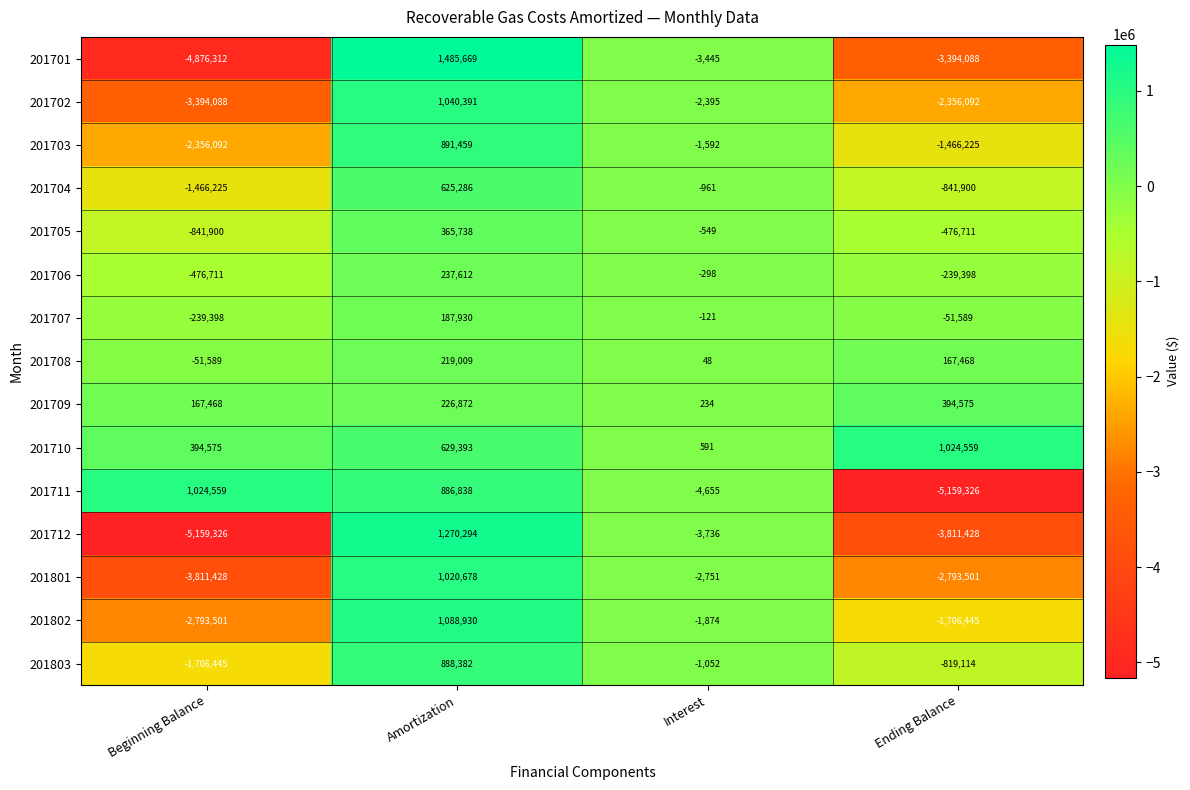

At which category is the sum across all series the highest?

Amortization